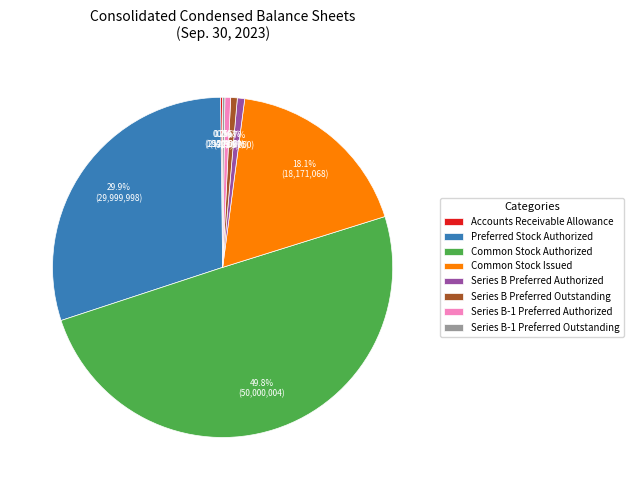

What is the largest slice in the pie chart?

Common Stock Authorized